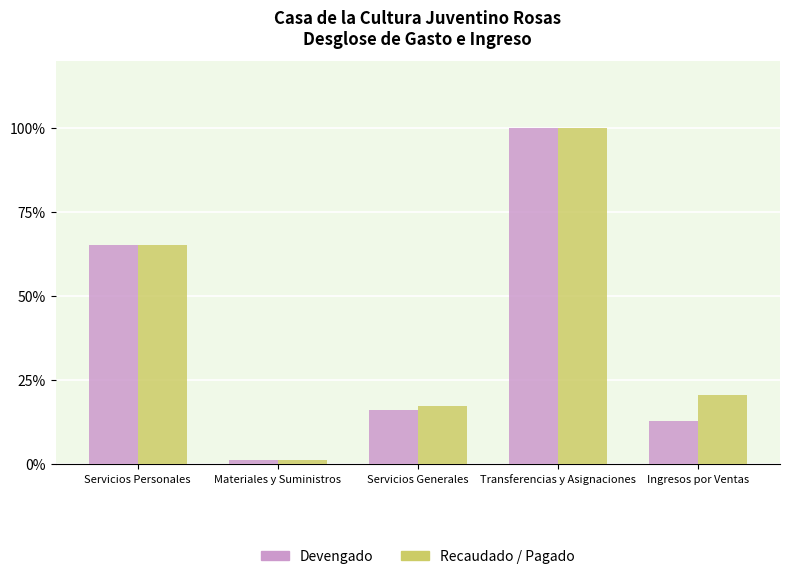

How many data points in Recaudado / Pagado are less than 20?

2